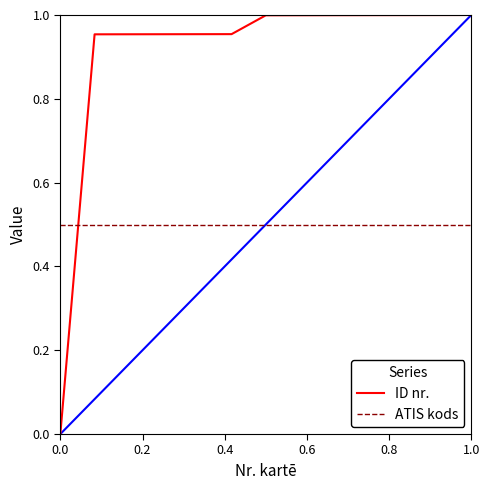

How many intersections are there between ATIS kods and ID nr.?

1